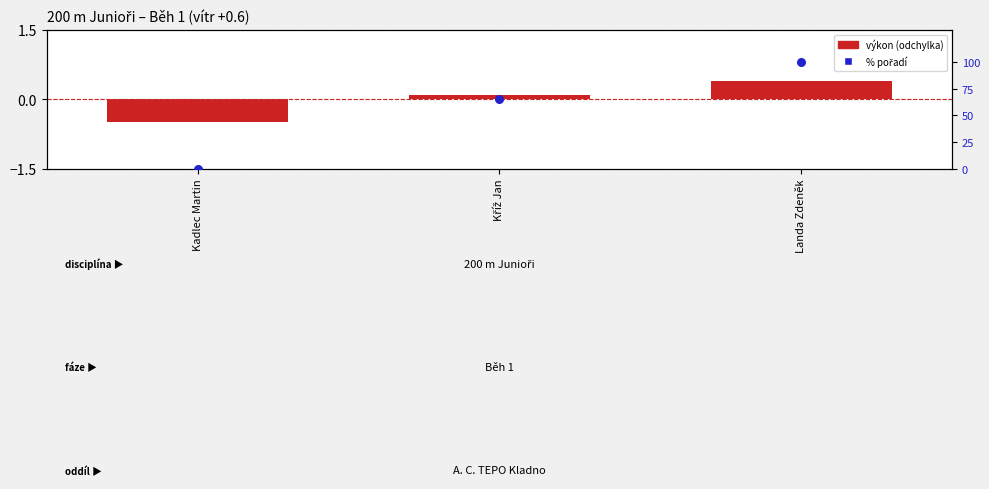

Rank the series by their maximum value, from lowest to highest.

výkon deviation, % rank